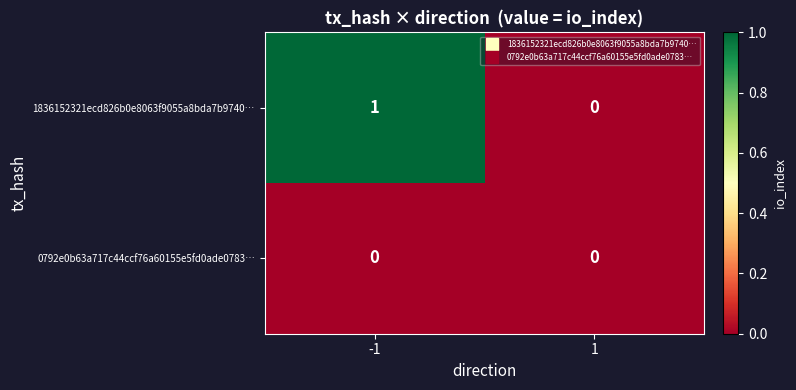

Which series has the largest range (max minus min)?

1836152321ecd826b0e8063f9055a8bda7b9740…